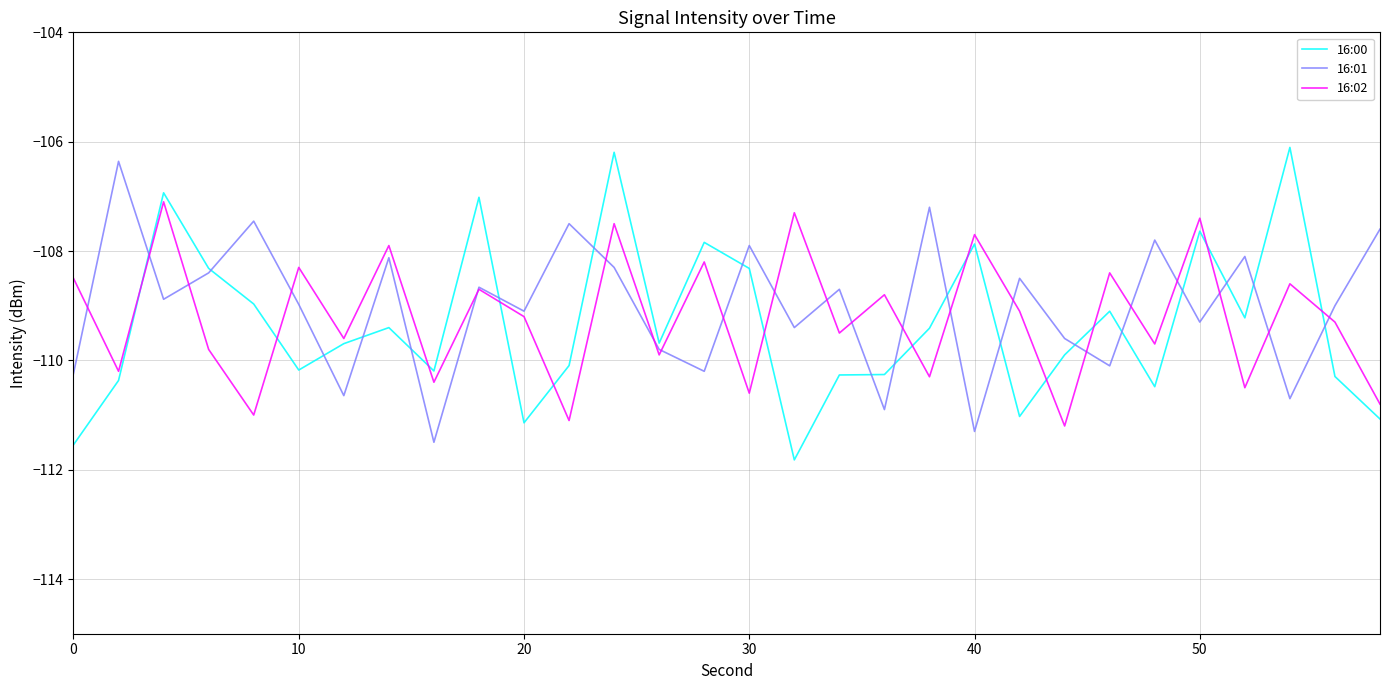

What is the maximum value for 16:01?

-106.4